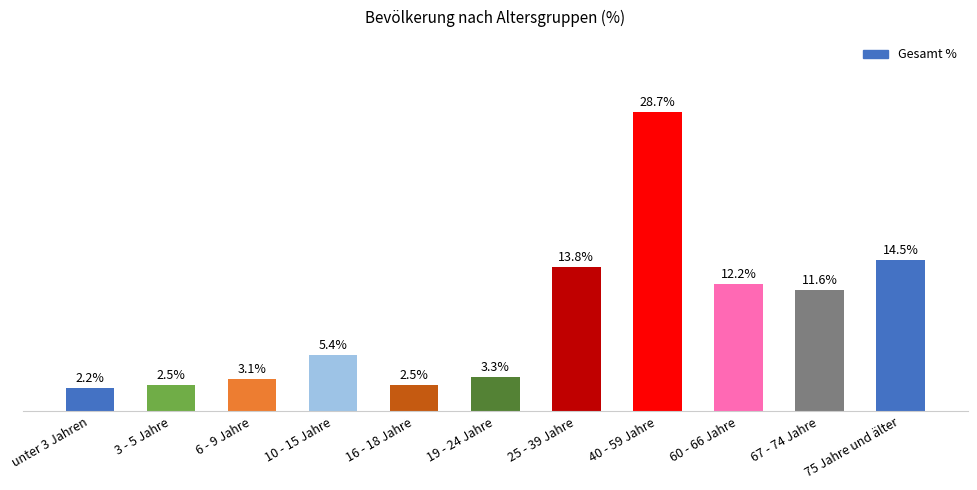

Between 67 - 74 Jahre and 40 - 59 Jahre, which is larger?

40 - 59 Jahre